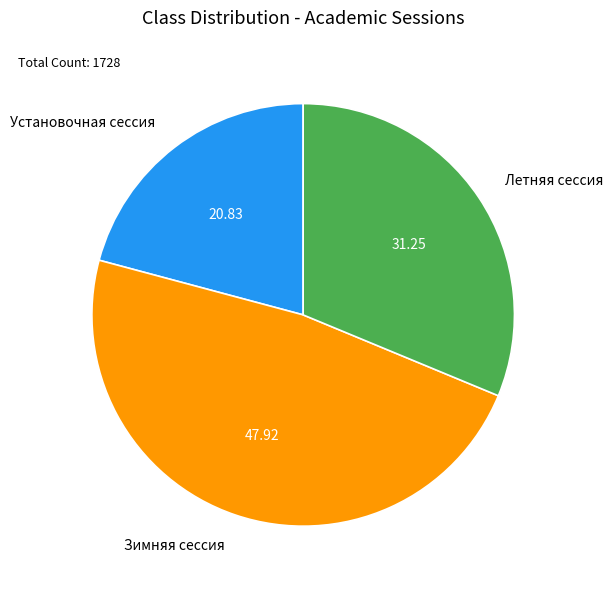

Is the sum of Зимняя сессия and Летняя сессия greater than half?

Yes